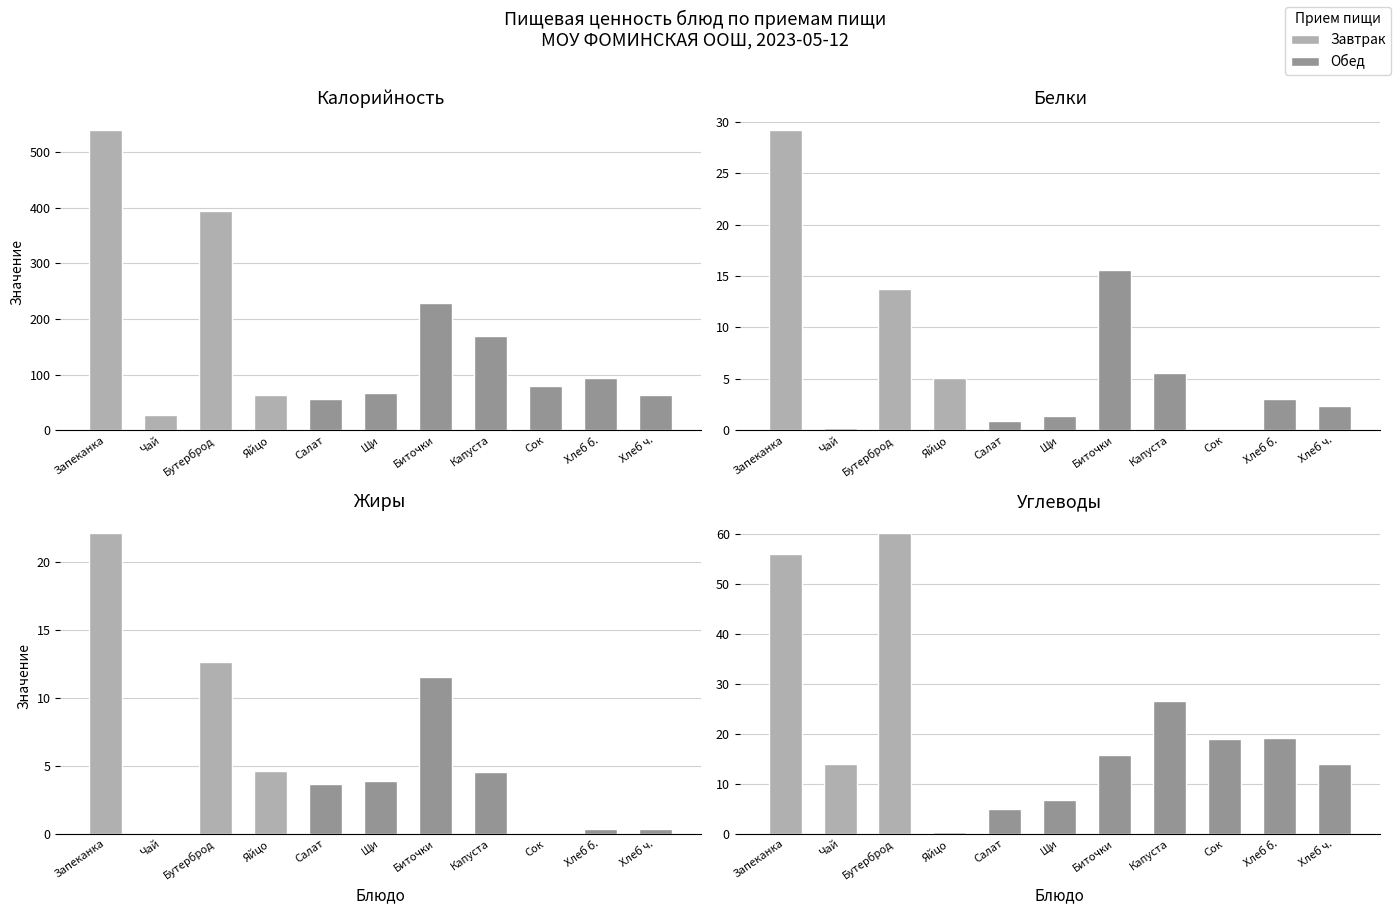

Rank the series by their maximum value, from highest to lowest.

Калорийность, Углеводы, Белки, Жиры